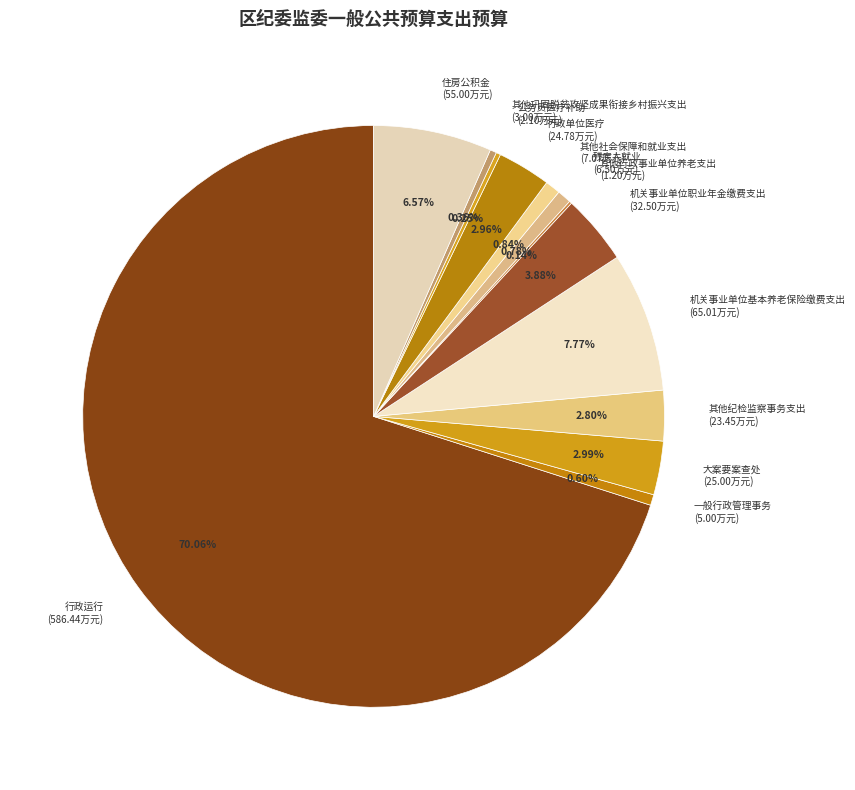

Is there any slice that represents more than half of the pie?

Yes